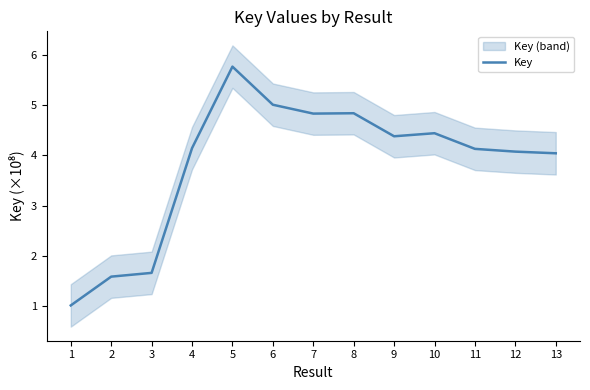

True or false: the data shows 0.4 at 2.

False